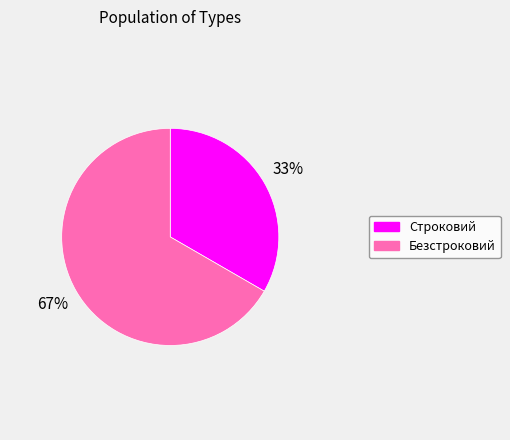

Is there any slice that represents more than half of the pie?

Yes